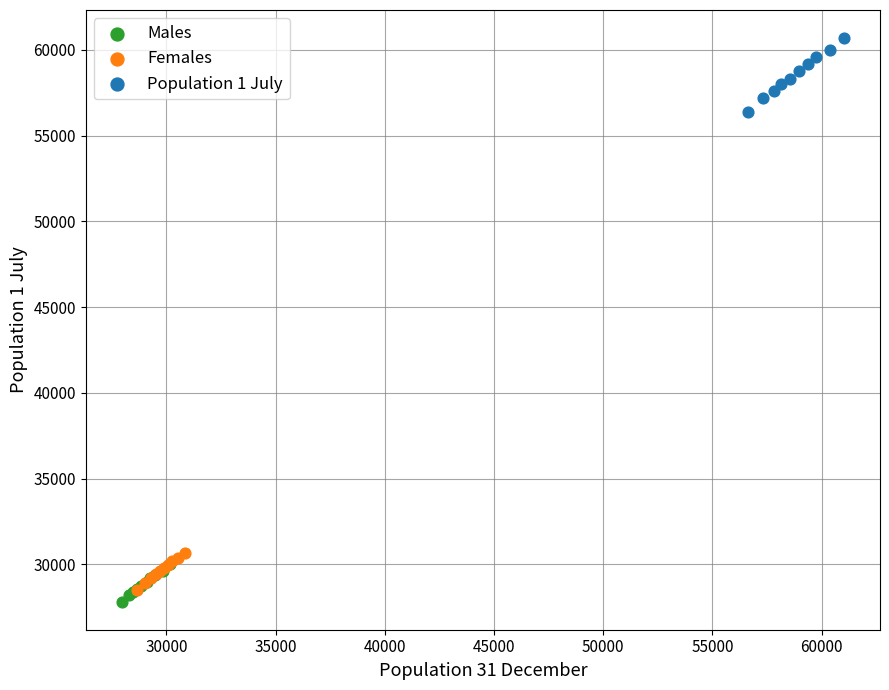

Which series contains the highest Y value?

Population 1 July